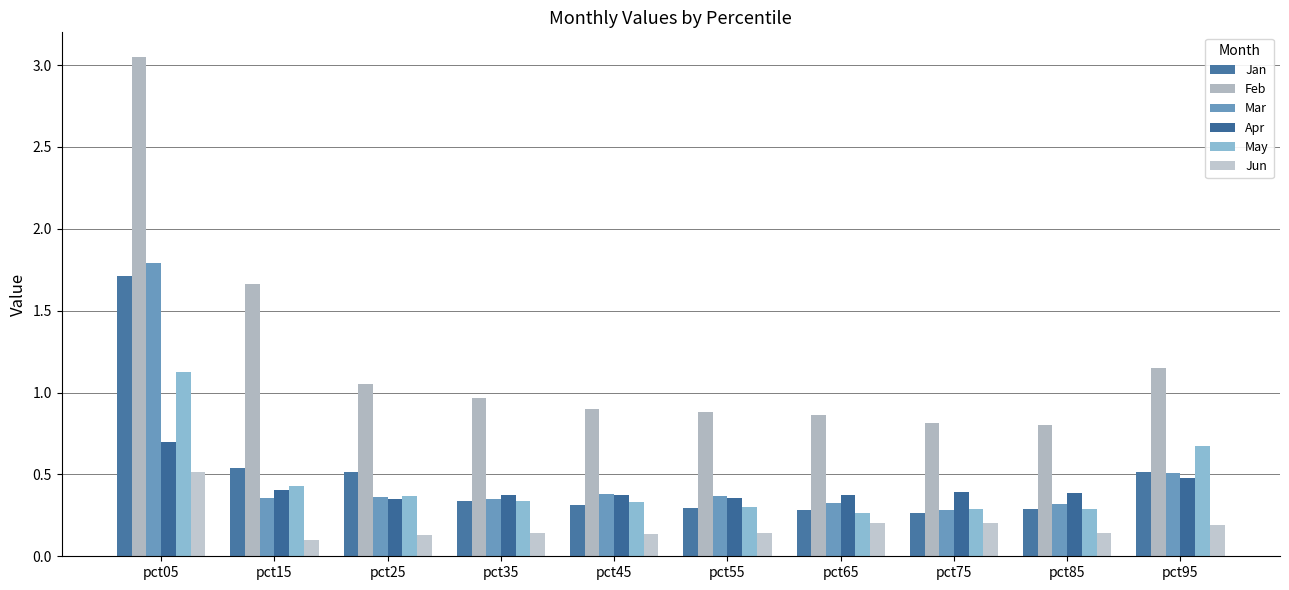

What is the sum of all Feb values?

12.1